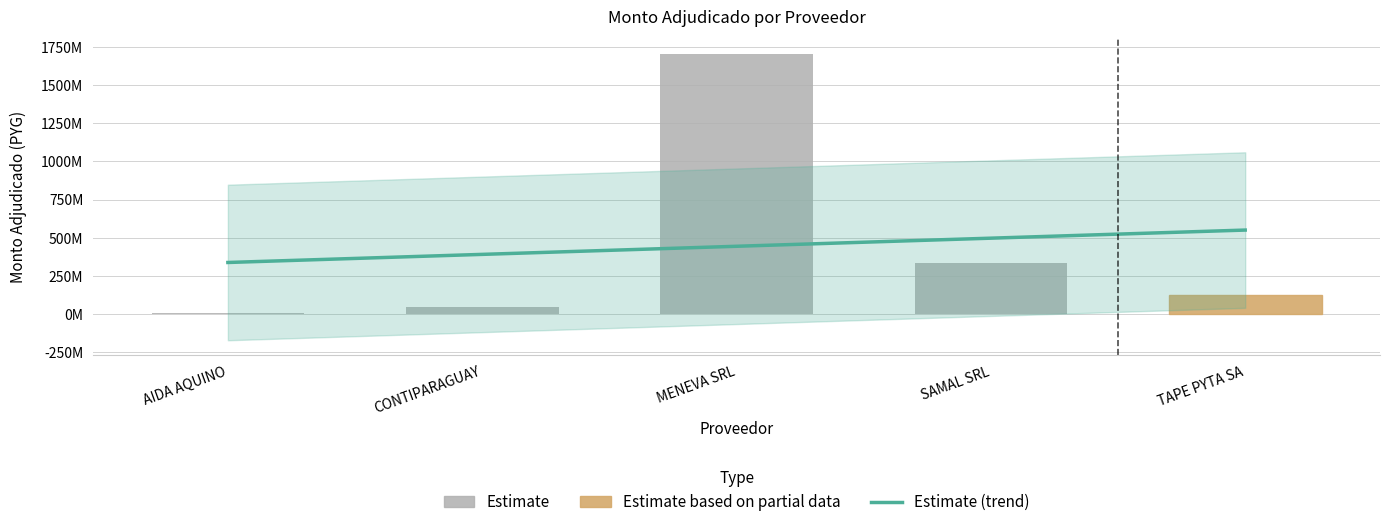

Reading left to right, extract all data points from this chart.

3446500	48272000	1706912029	335557610	125400000